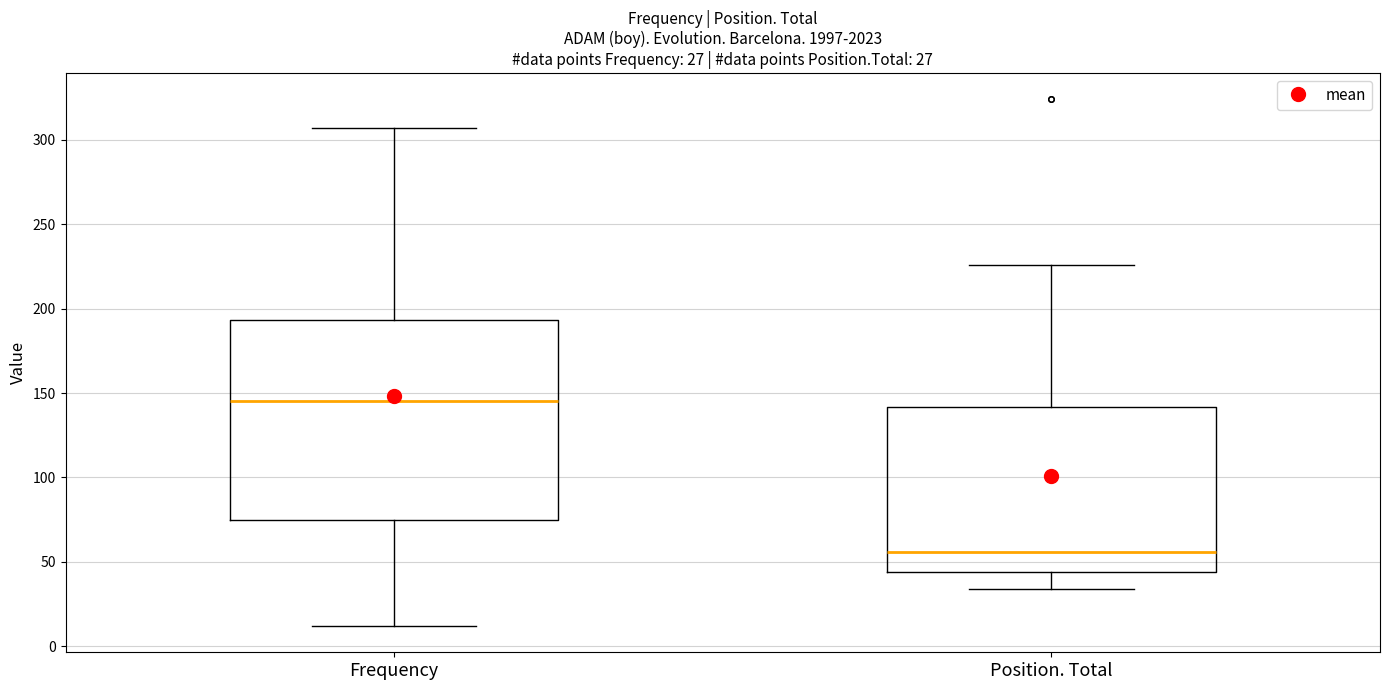

Comparing the boxes themselves (not the whiskers), which one is the tallest?

Frequency